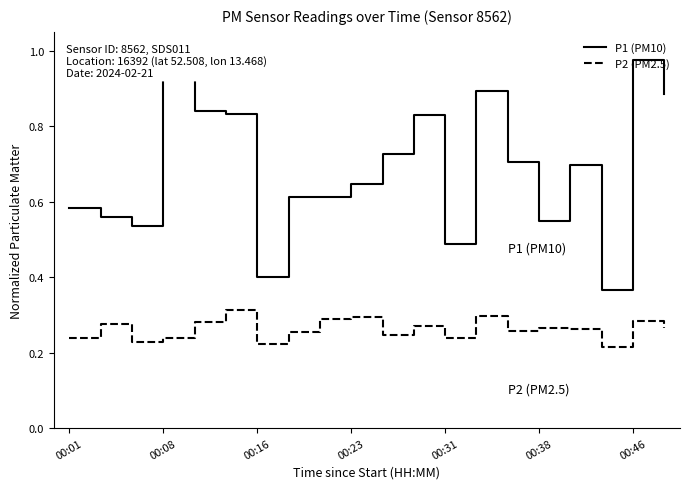

The value of P2 (PM2.5) at 00:23 is 0.5. True or false?

False